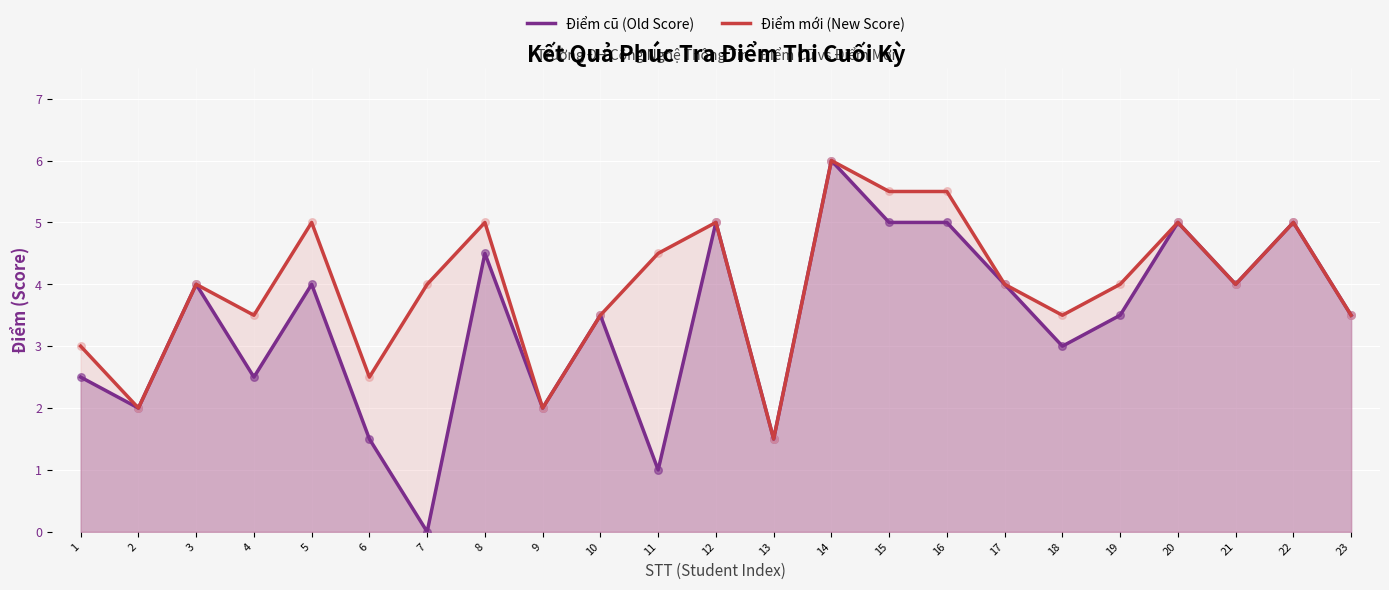

Which series contains the lowest Y value?

Điểm cũ (Old Score)